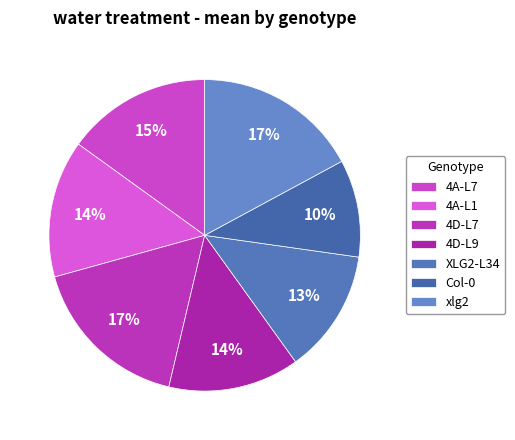

What is the total percentage of 4D-L9 and xlg2?

30.7%